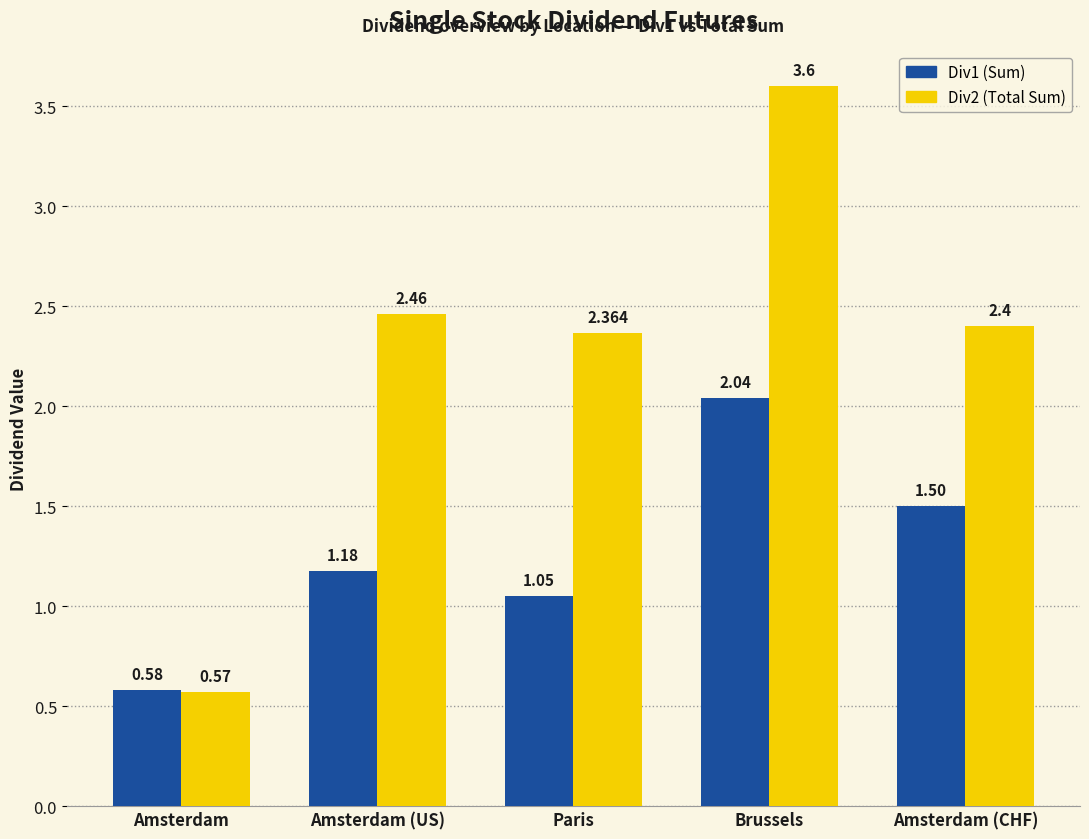

Which category has the lowest value across all series?

Amsterdam